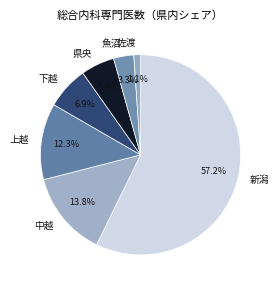

Combined, do 新潟 and 県央 account for over 50%?

Yes